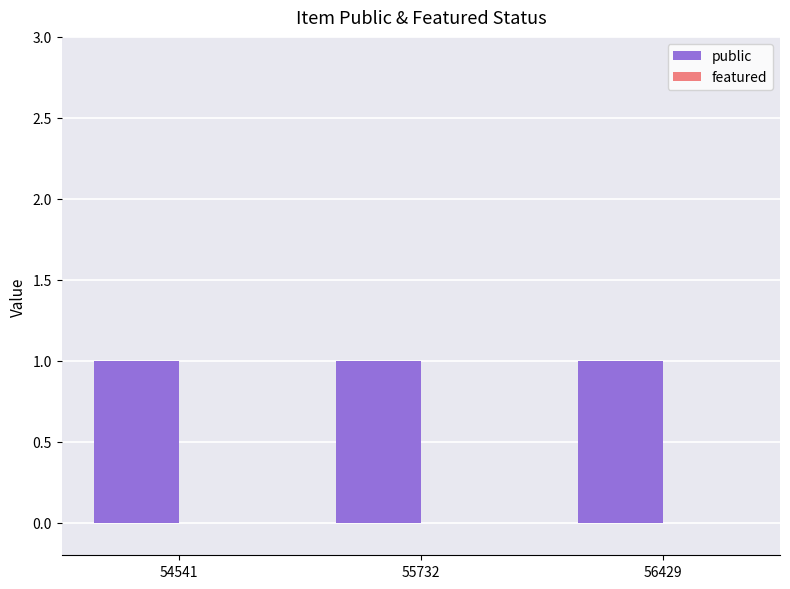

List the labels in order of featured value, largest first.

54541, 55732, 56429